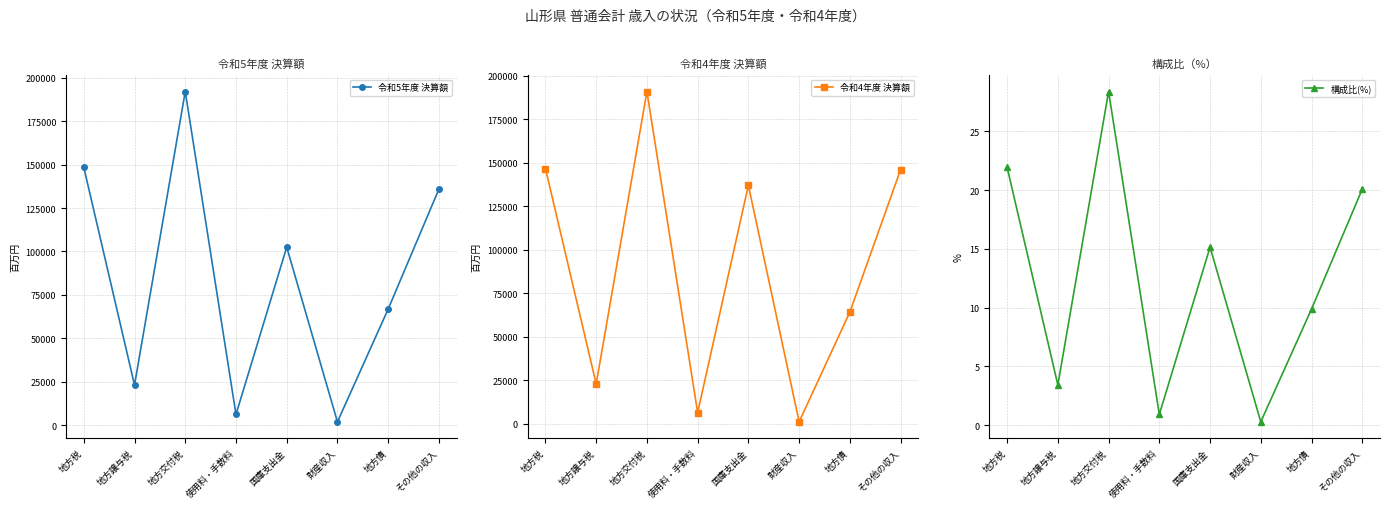

True or false: 令和5年度 決算額 and 構成比(%) intersect in this chart.

False